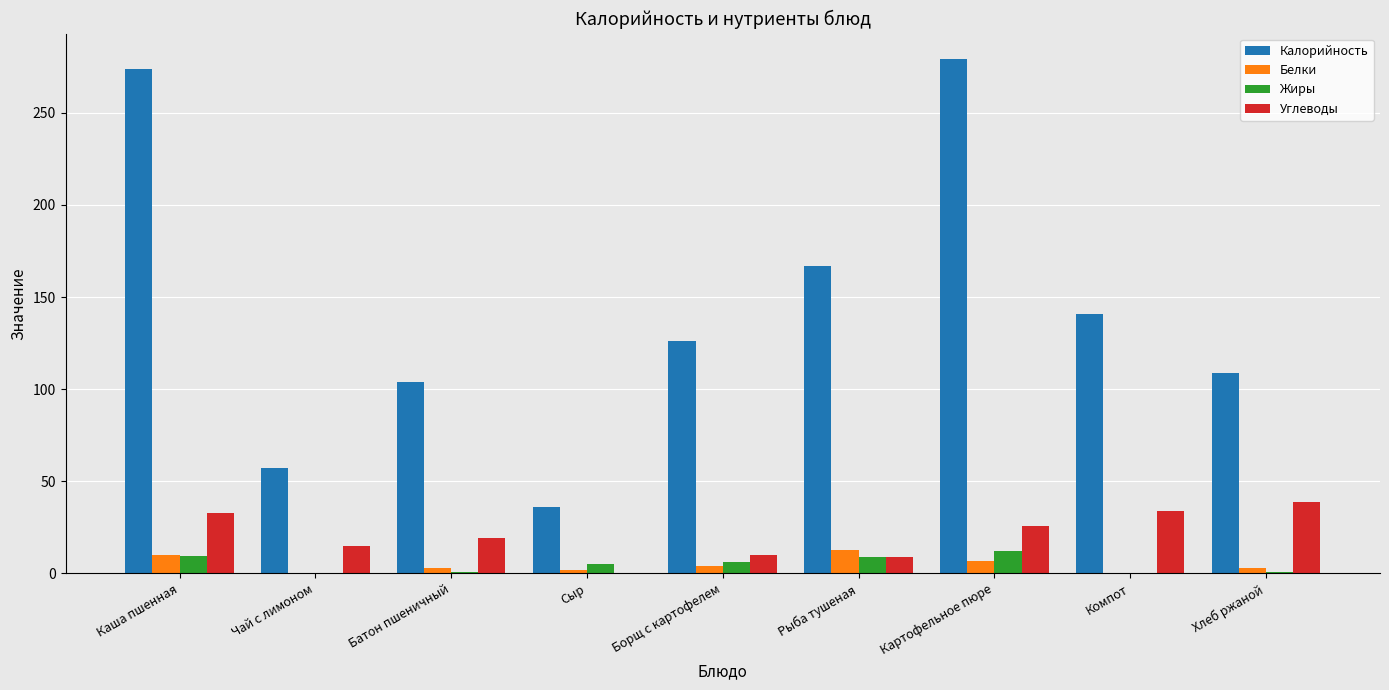

Is the value of Жиры at Каша пшенная greater than the value of Белки at Компот?

Yes